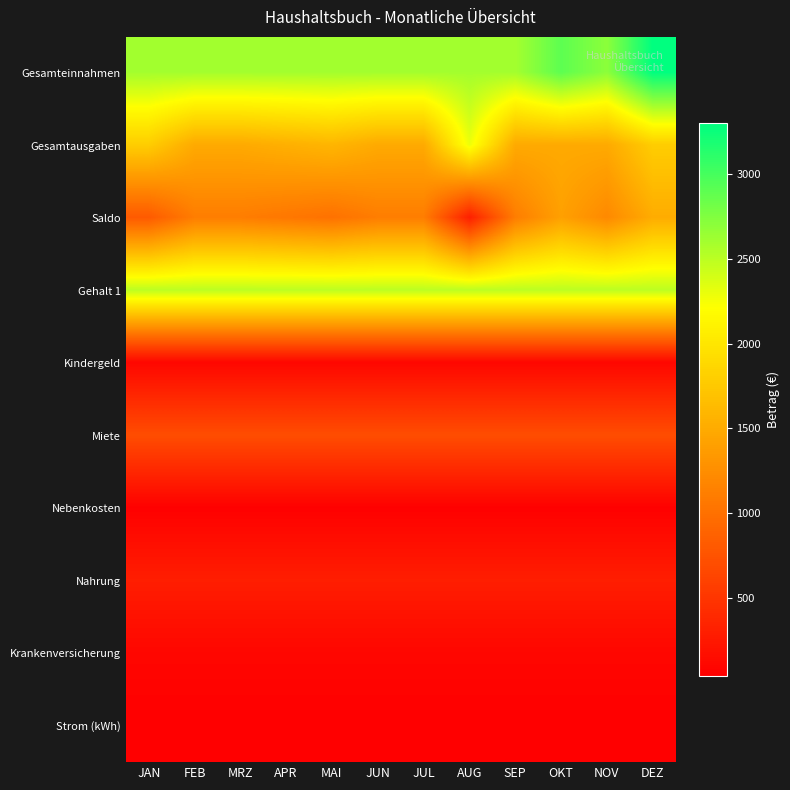

Reading right to left, list all the values displayed in this chart.

Gesamteinnahmen: DEZ=3300	NOV=2700	OKT=2900	SEP=2600	AUG=2600	JUL=2600	JUN=2600	MAI=2600	APR=2600	MRZ=2600	FEB=2600	JAN=2600
Gesamtausgaben: DEZ=1790	NOV=1490	OKT=1490	SEP=1490	AUG=2290	JUL=1490	JUN=1490	MAI=1590	APR=1540	MRZ=1490	FEB=1490	JAN=1790
Saldo: DEZ=1510	NOV=1210	OKT=1410	SEP=1110	AUG=310	JUL=1110	JUN=1110	MAI=1010	APR=1060	MRZ=1110	FEB=1110	JAN=810
Gehalt 1: DEZ=2500	NOV=2500	OKT=2500	SEP=2500	AUG=2500	JUL=2500	JUN=2500	MAI=2500	APR=2500	MRZ=2500	FEB=2500	JAN=2500
Kindergeld: DEZ=100	NOV=100	OKT=100	SEP=100	AUG=100	JUL=100	JUN=100	MAI=100	APR=100	MRZ=100	FEB=100	JAN=100
Miete: DEZ=700	NOV=700	OKT=700	SEP=700	AUG=700	JUL=700	JUN=700	MAI=700	APR=700	MRZ=700	FEB=700	JAN=700
Nebenkosten: DEZ=50	NOV=50	OKT=50	SEP=50	AUG=50	JUL=50	JUN=50	MAI=50	APR=50	MRZ=50	FEB=50	JAN=50
Nahrung: DEZ=300	NOV=300	OKT=300	SEP=300	AUG=300	JUL=300	JUN=300	MAI=300	APR=300	MRZ=300	FEB=300	JAN=300
Krankenversicherung: DEZ=100	NOV=100	OKT=100	SEP=100	AUG=100	JUL=100	JUN=100	MAI=100	APR=100	MRZ=100	FEB=100	JAN=100
Strom (kWh): DEZ=40	NOV=40	OKT=40	SEP=40	AUG=40	JUL=40	JUN=40	MAI=40	APR=40	MRZ=40	FEB=40	JAN=40